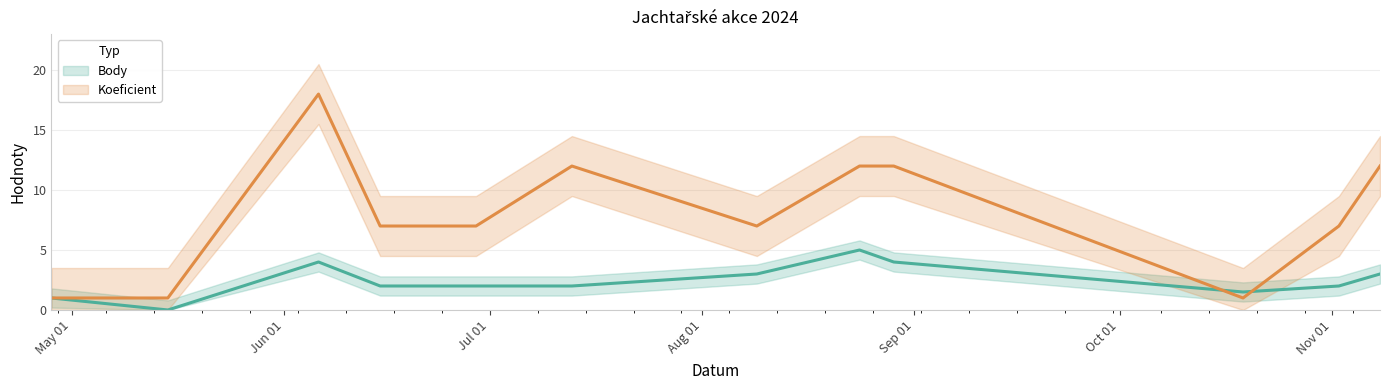

What is the highest value of the Koeficient series?

18.0